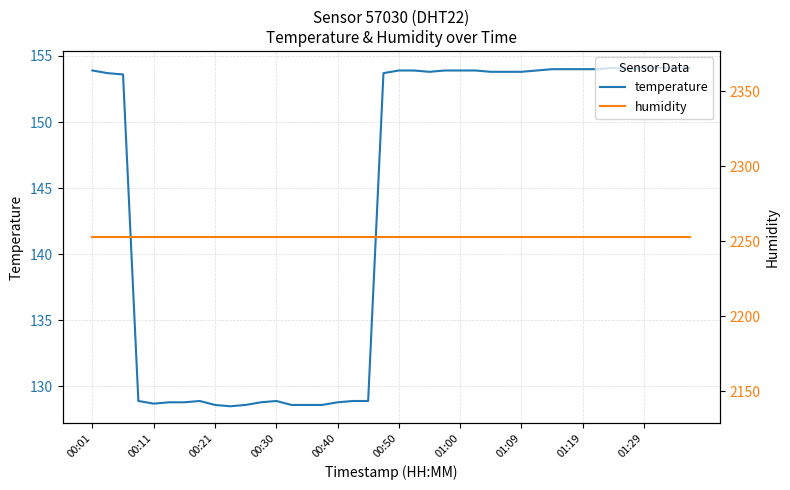

True or false: temperature and humidity intersect in this chart.

False